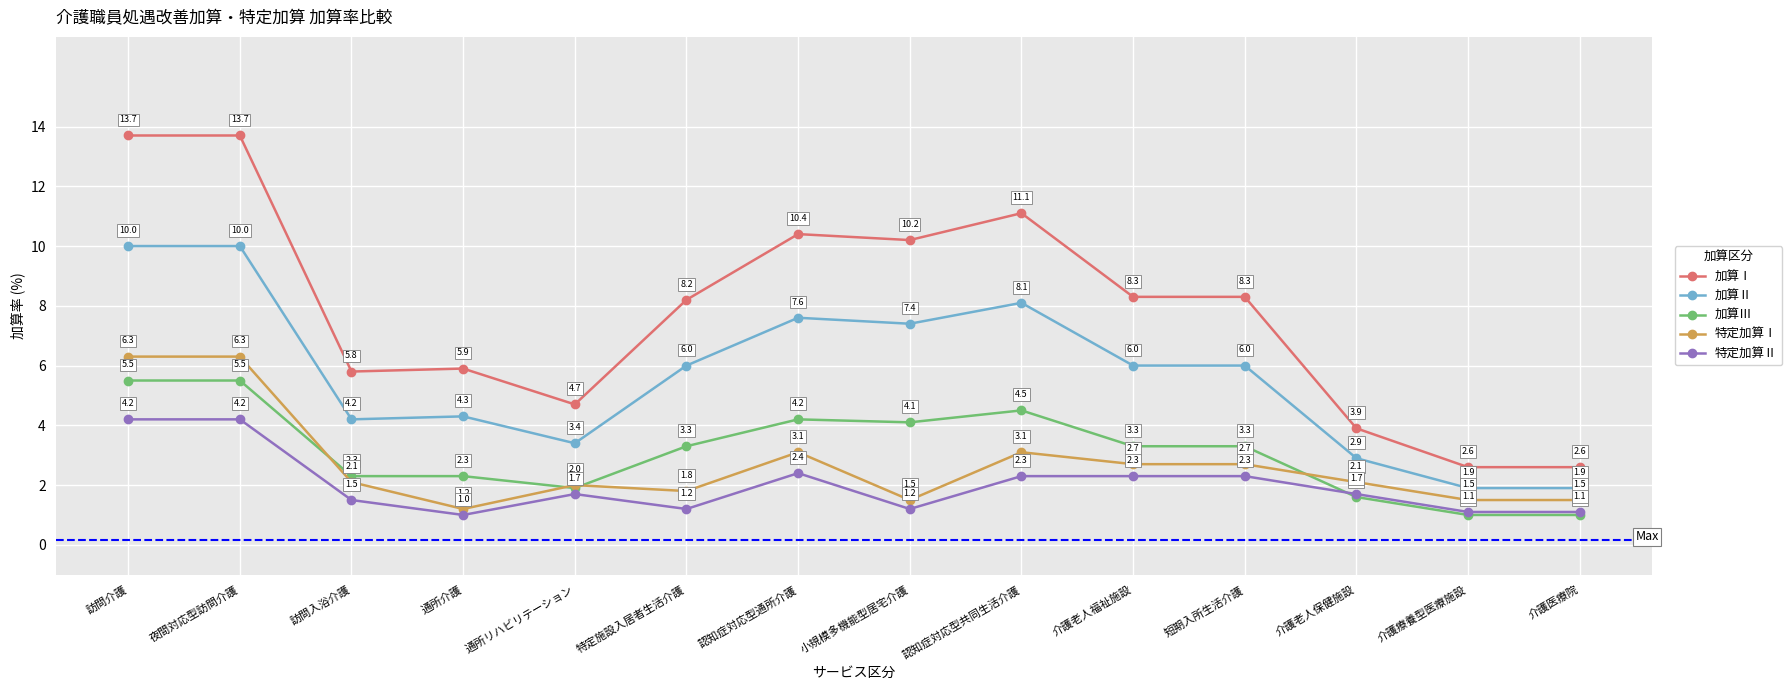

What is the sum of the 特定加算Ⅱ values at 特定施設入居者生活介護 and 介護療養型医療施設?

2.3